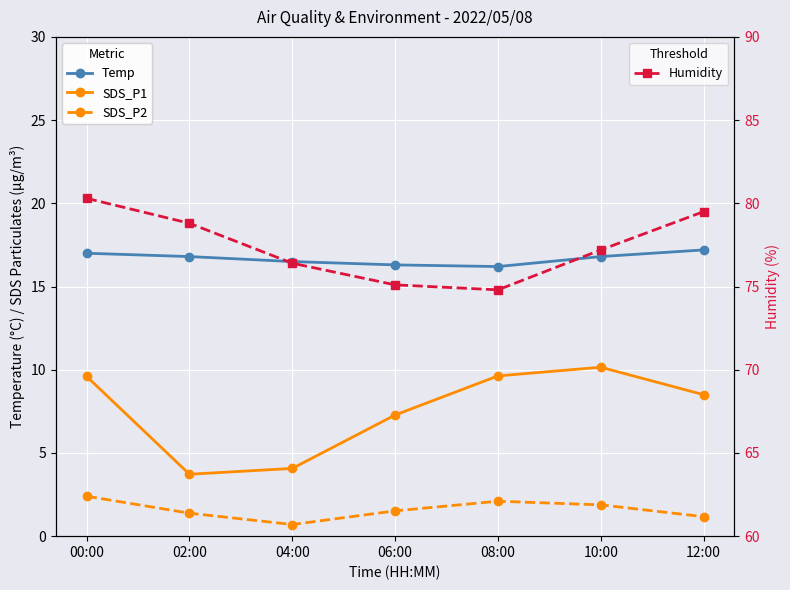

At 12:00, list the series in order from smallest to largest.

SDS_P2, SDS_P1, Temp, Humidity